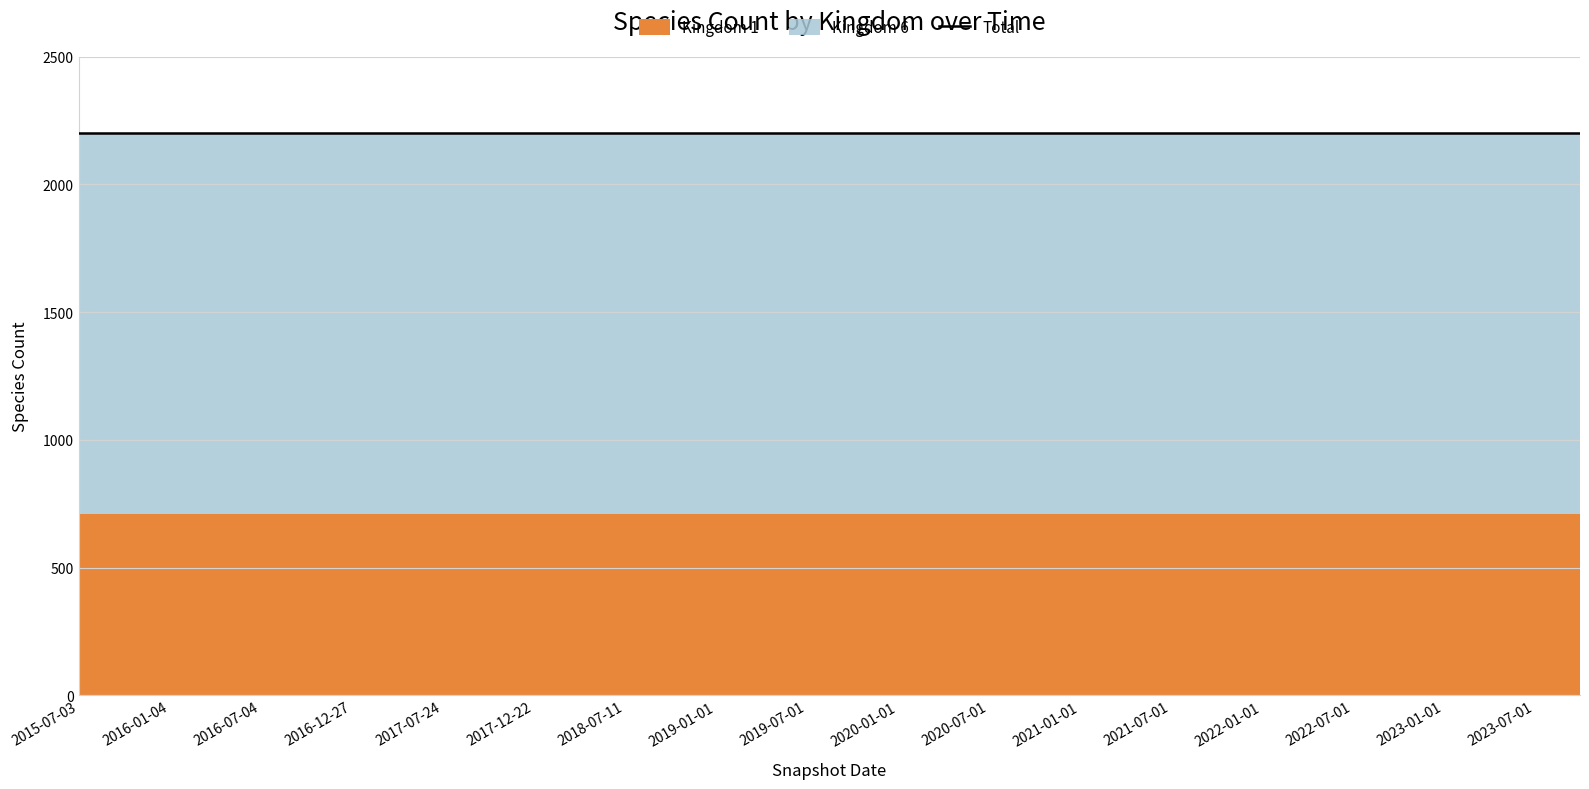

At which label does Kingdom 1 reach its peak?

2015-07-03